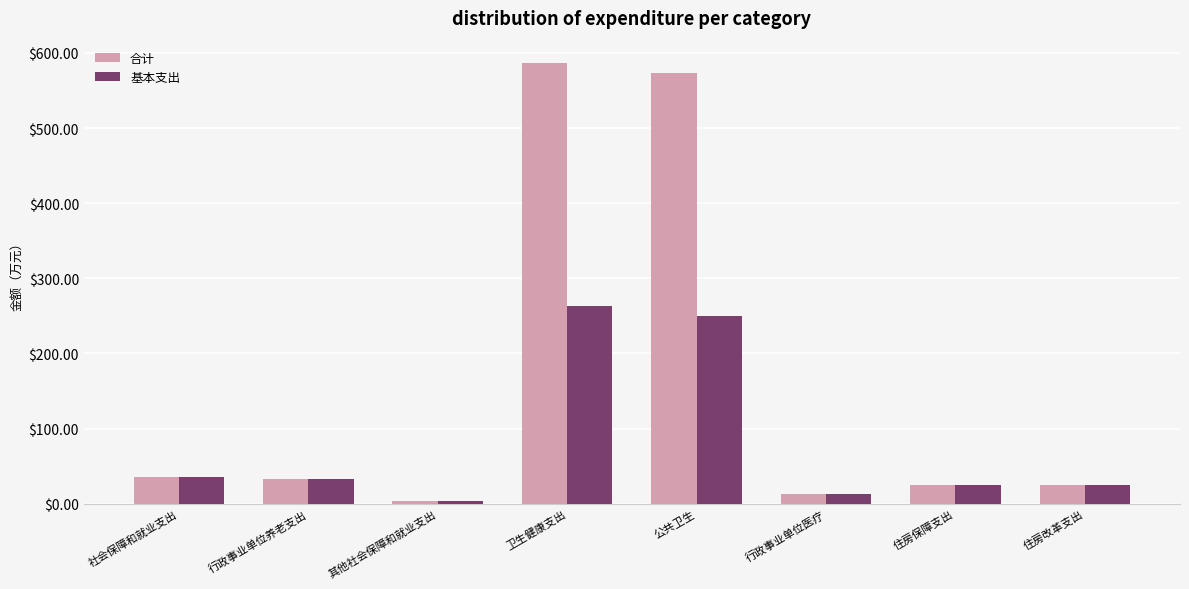

What is the label of the 6th bar from the left?

行政事业单位医疗